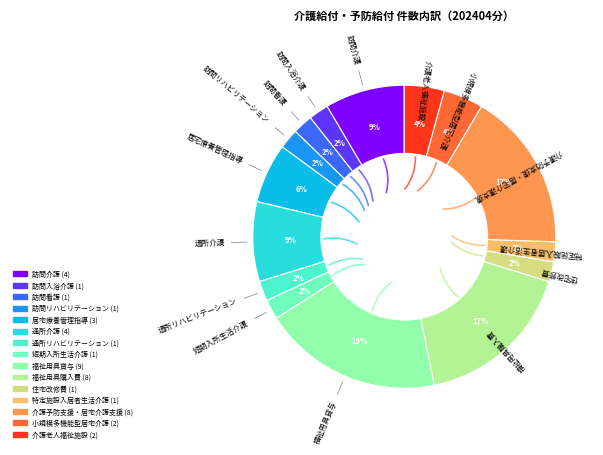

Which category has the biggest portion of the pie?

福祉用具貸与